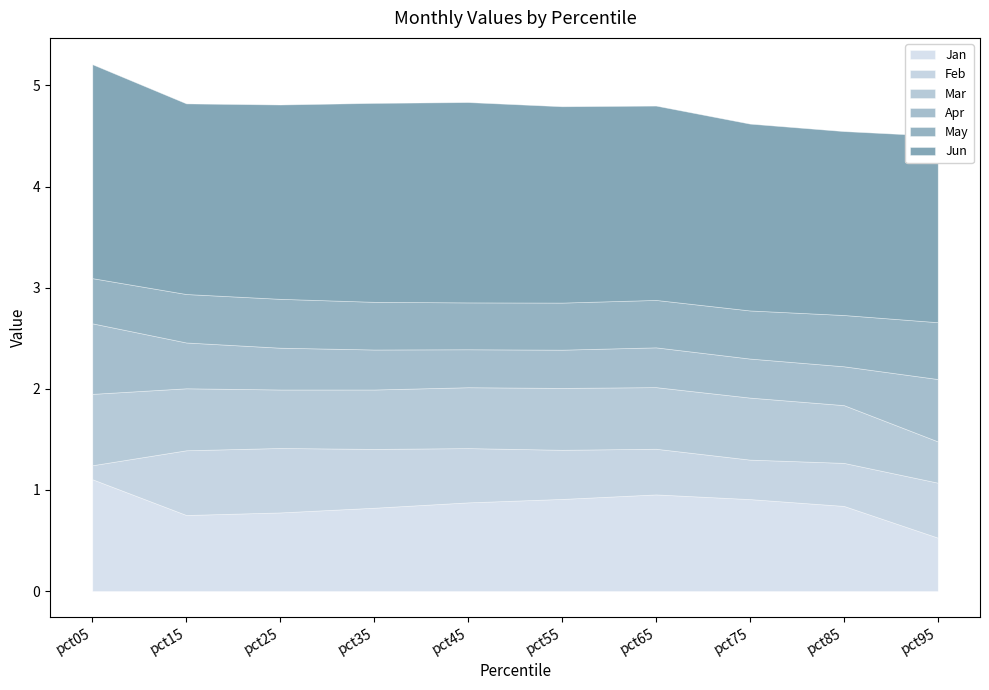

Is it true that Jun equals 0.7 at pct05?

False